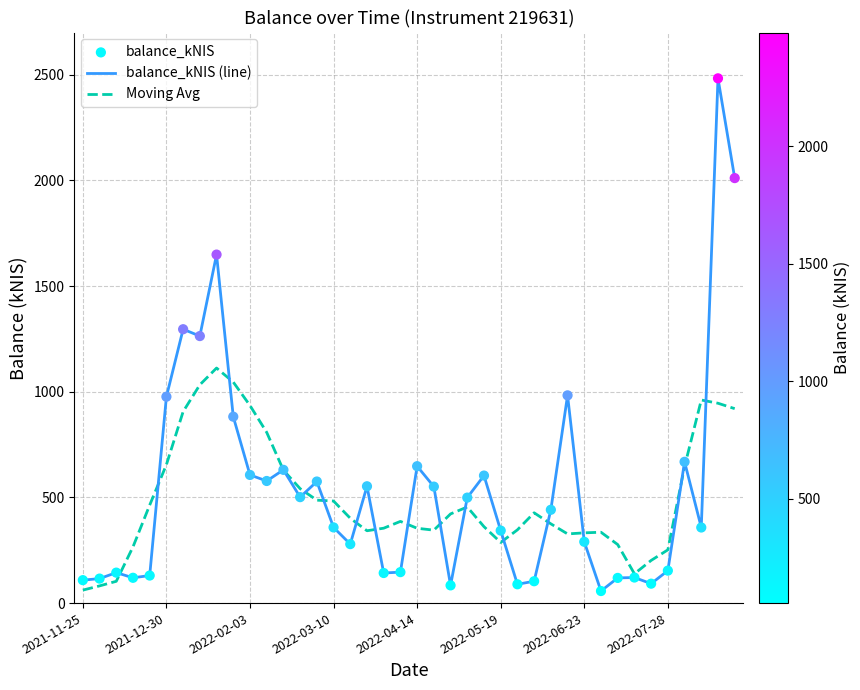

Which series has the largest range (max minus min)?

balance_kNIS (line)